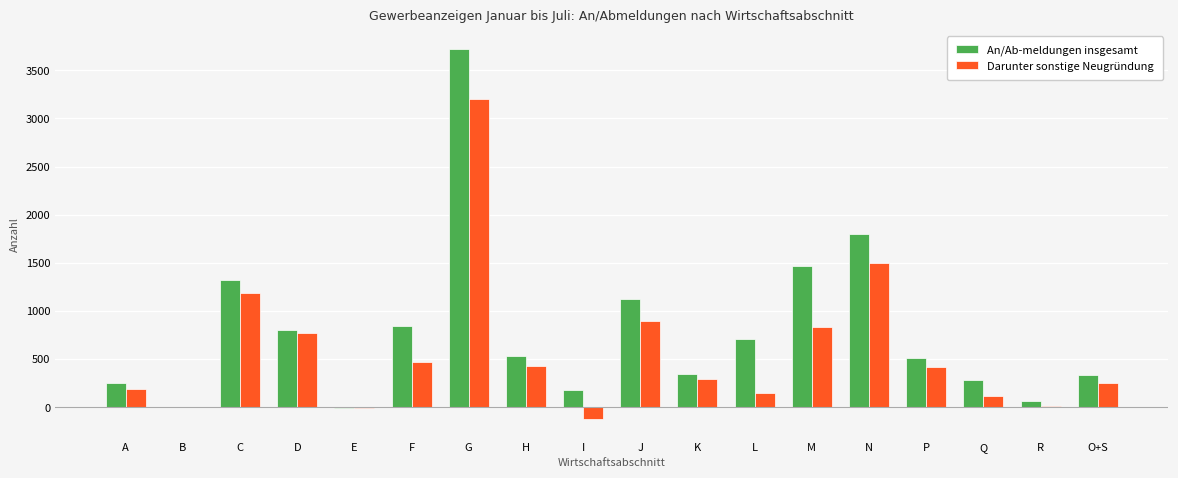

The An/Ab-meldungen insgesamt series shows 1325 at C. True or false?

True